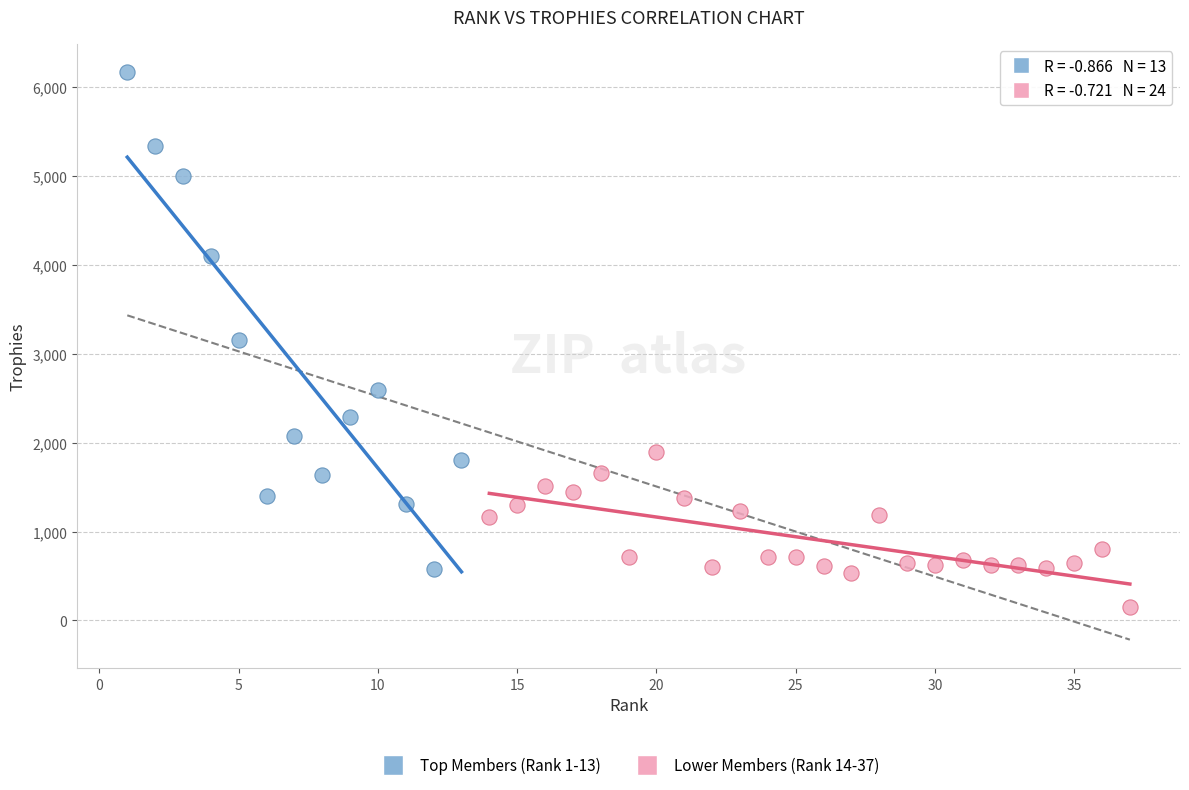

Which series contains the lowest Y value?

Lower Members (Rank 14-37)